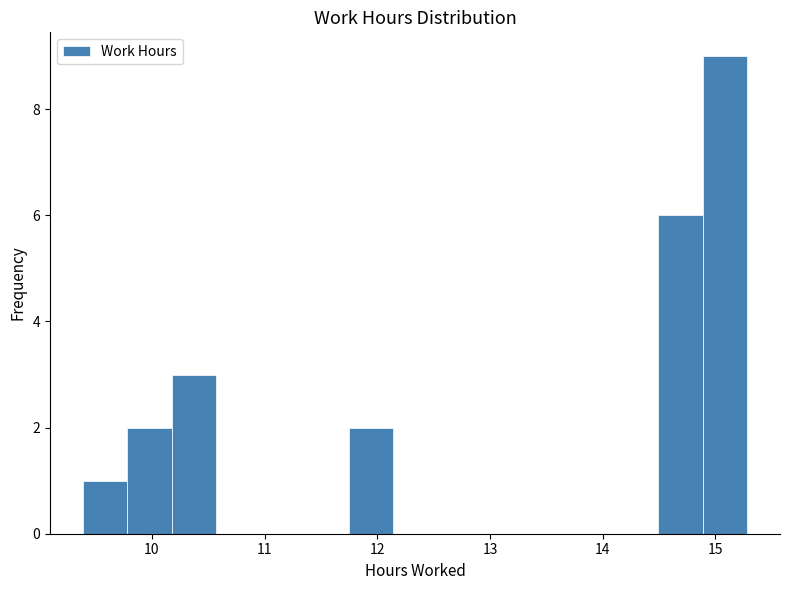

Around what value on the x-axis is the tallest bar? Give the approximate position of its centre, as read against the axis.

15.1